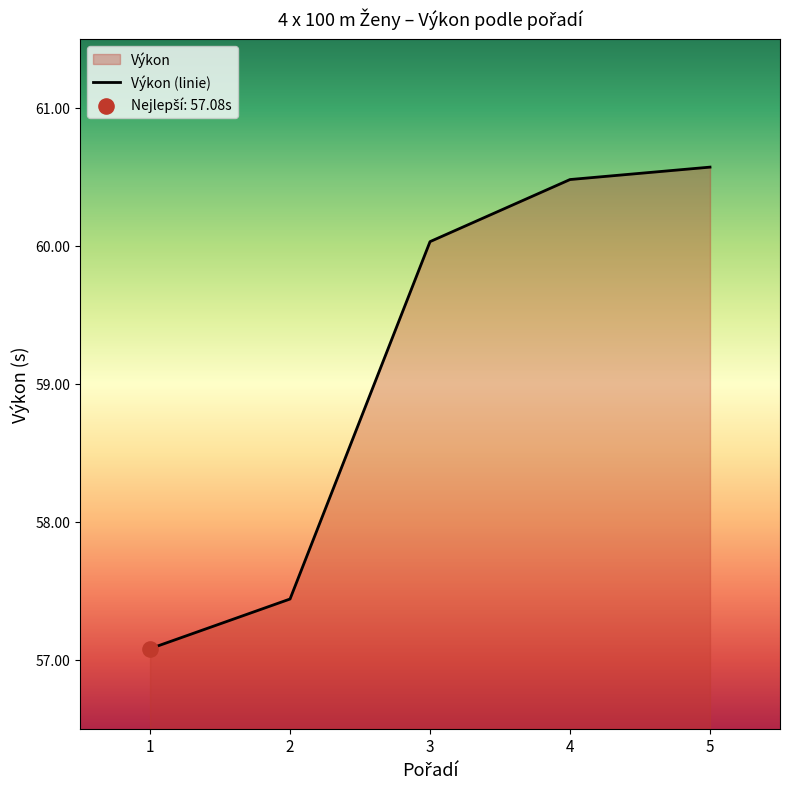

What is the change in value from 3 to 4?

+0.4